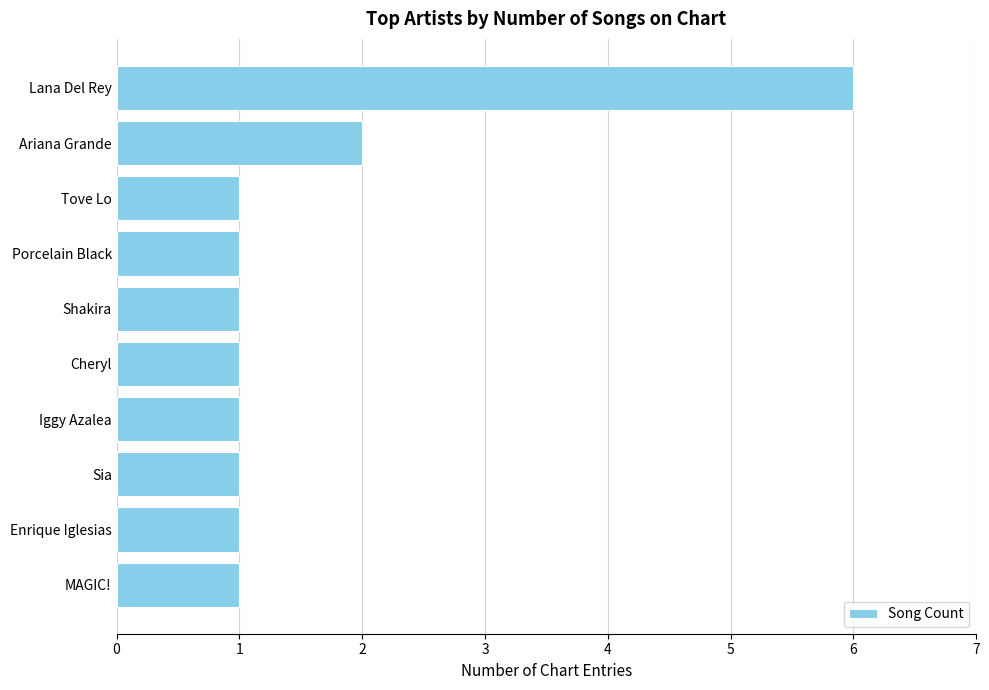

The value at Sia is 1. True or false?

True